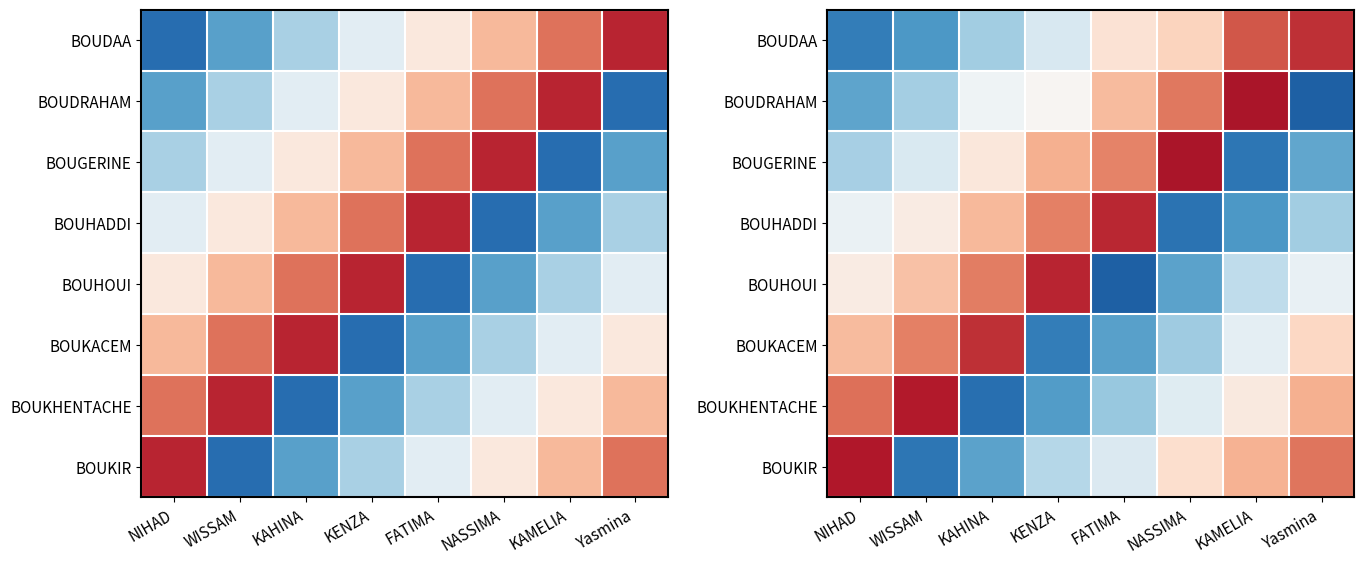

What is the smallest value displayed?

-0.8